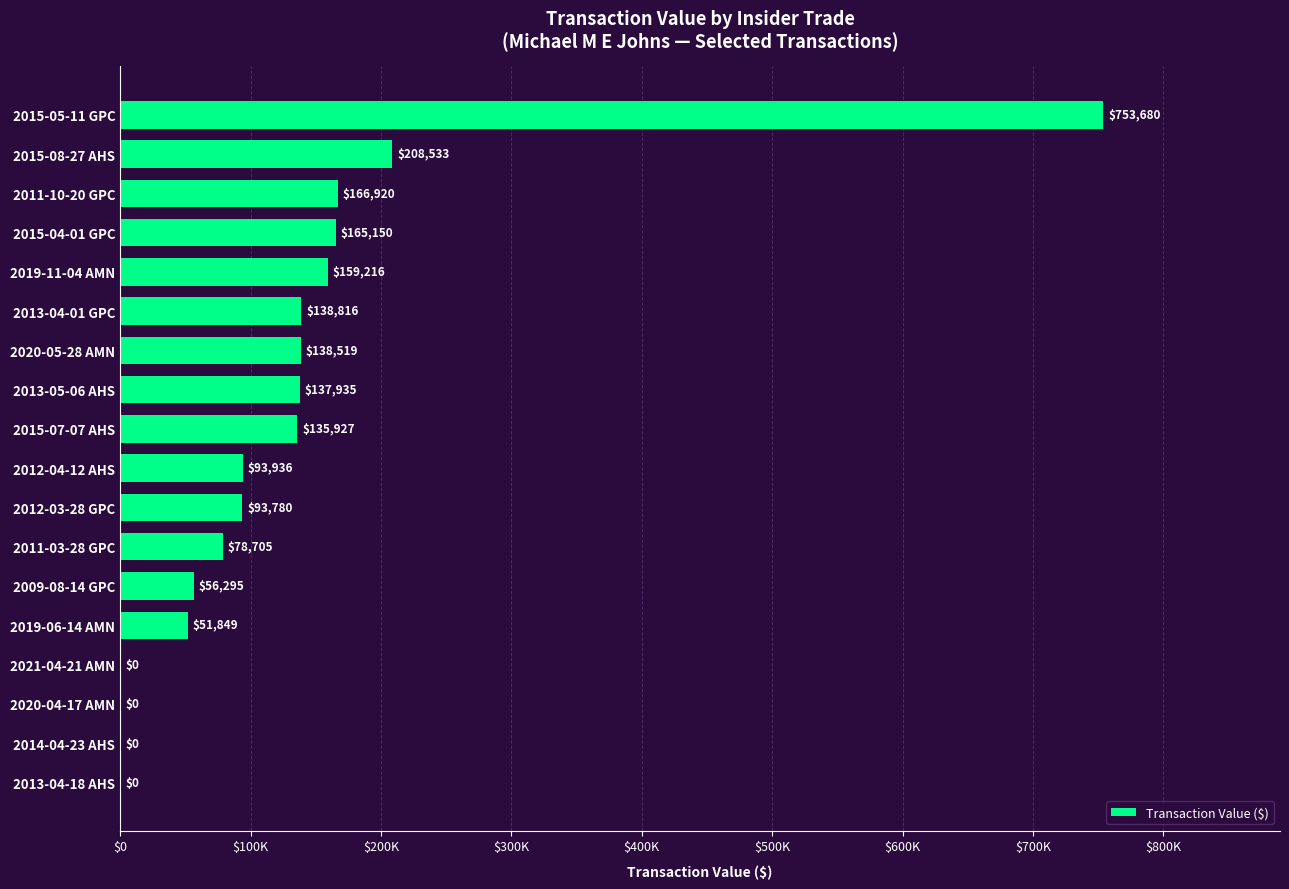

Are the bars horizontal?

Yes